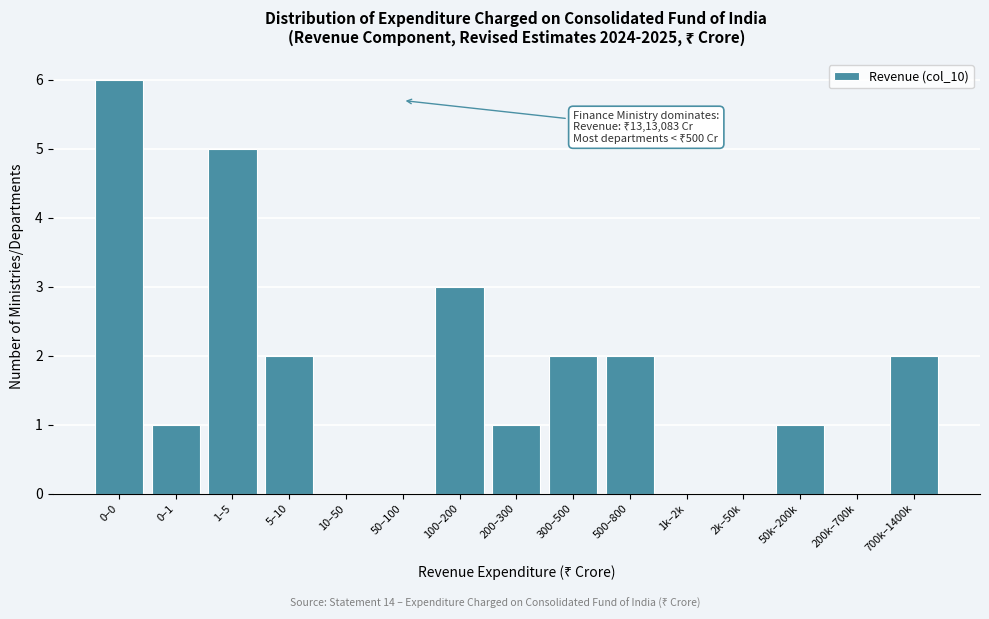

Reading left to right, transcribe all the data shown in this chart.

0–0=6	0–1=1	1–5=5	5–10=2	10–50=0	50–100=0	100–200=3	200–300=1	300–500=2	500–800=2	1k–2k=0	2k–50k=0	50k–200k=1	200k–700k=0	700k–1400k=2